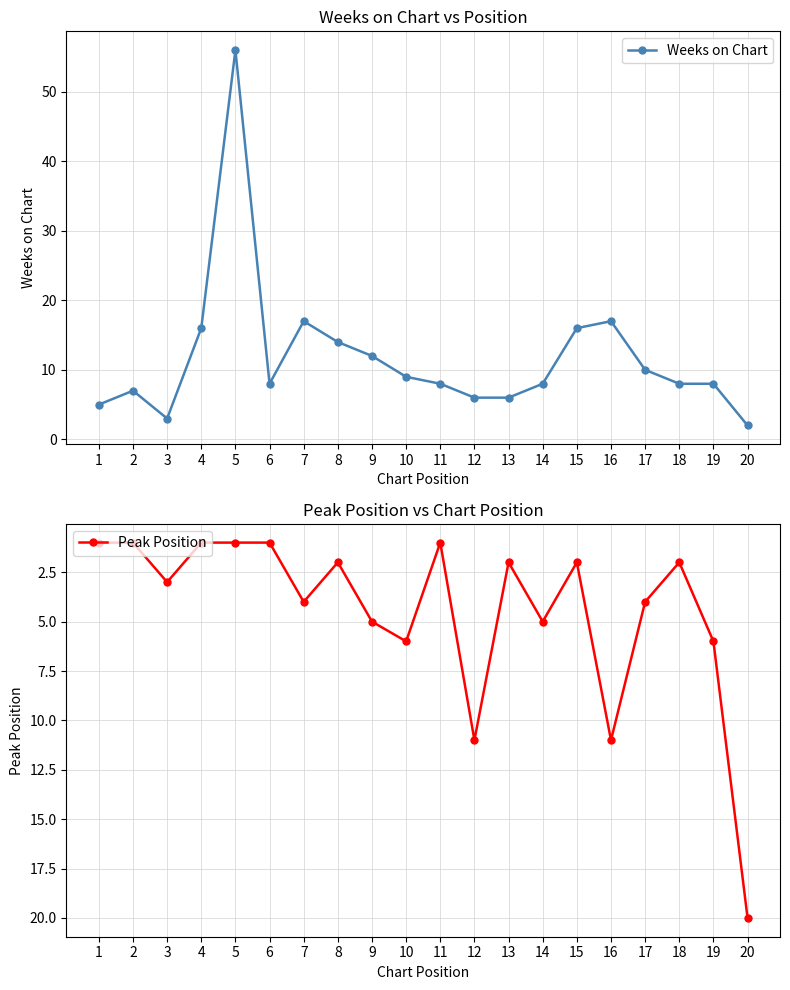

What is the value of the Peak Position point at the 1st from the left?

1